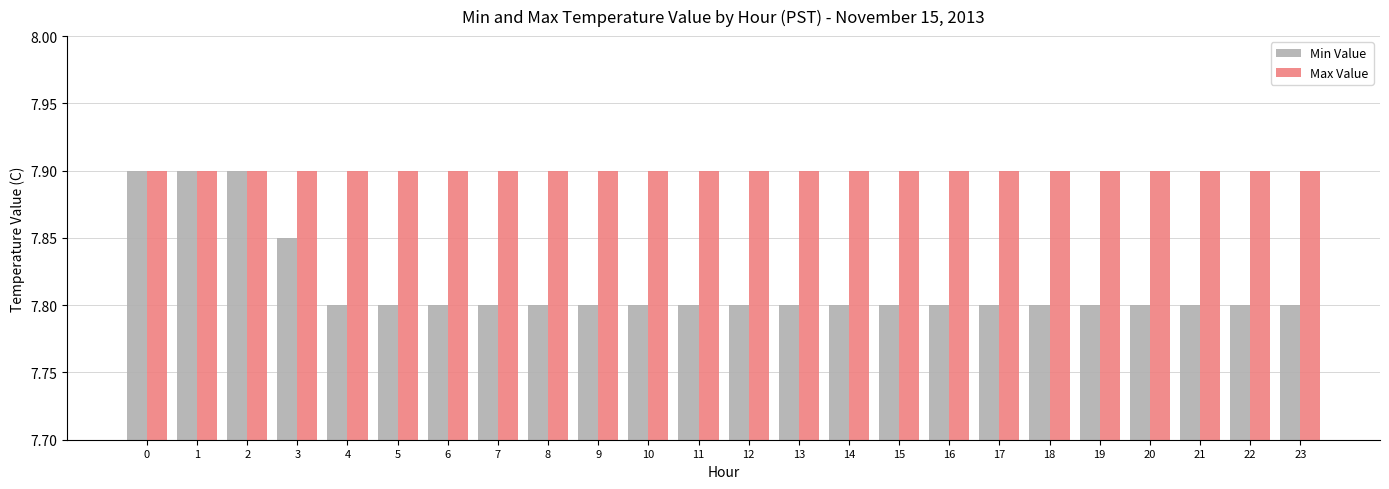

Is the value of Max Value at 6 greater than the value of Min Value at 19?

Yes